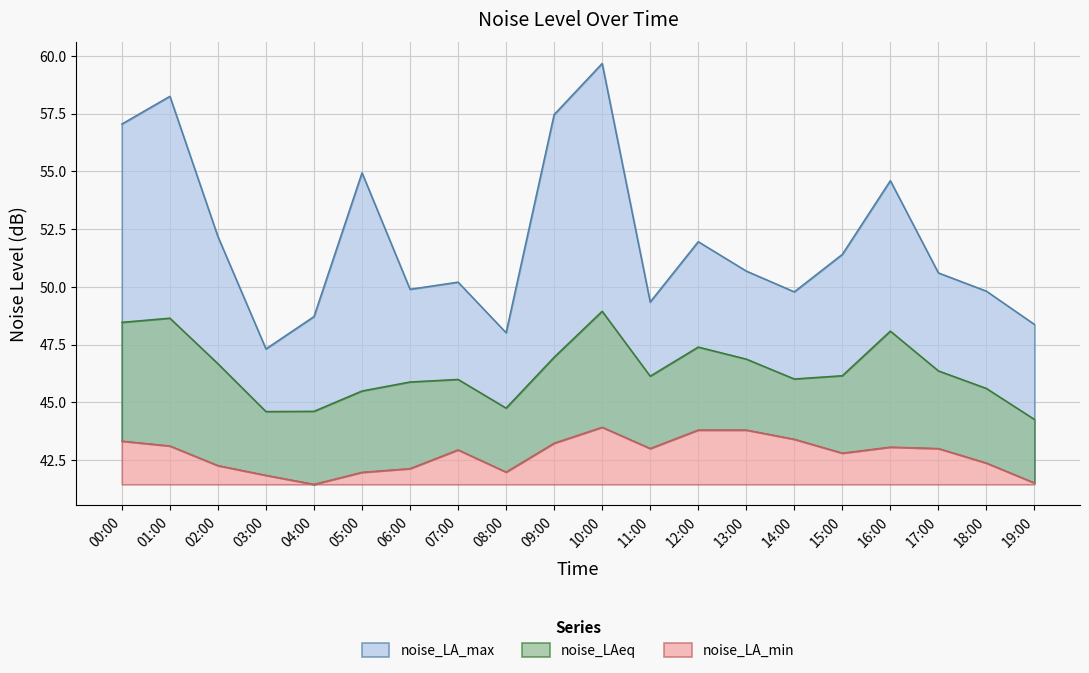

What value does the noise_LA_max series have at 09:00?

57.5